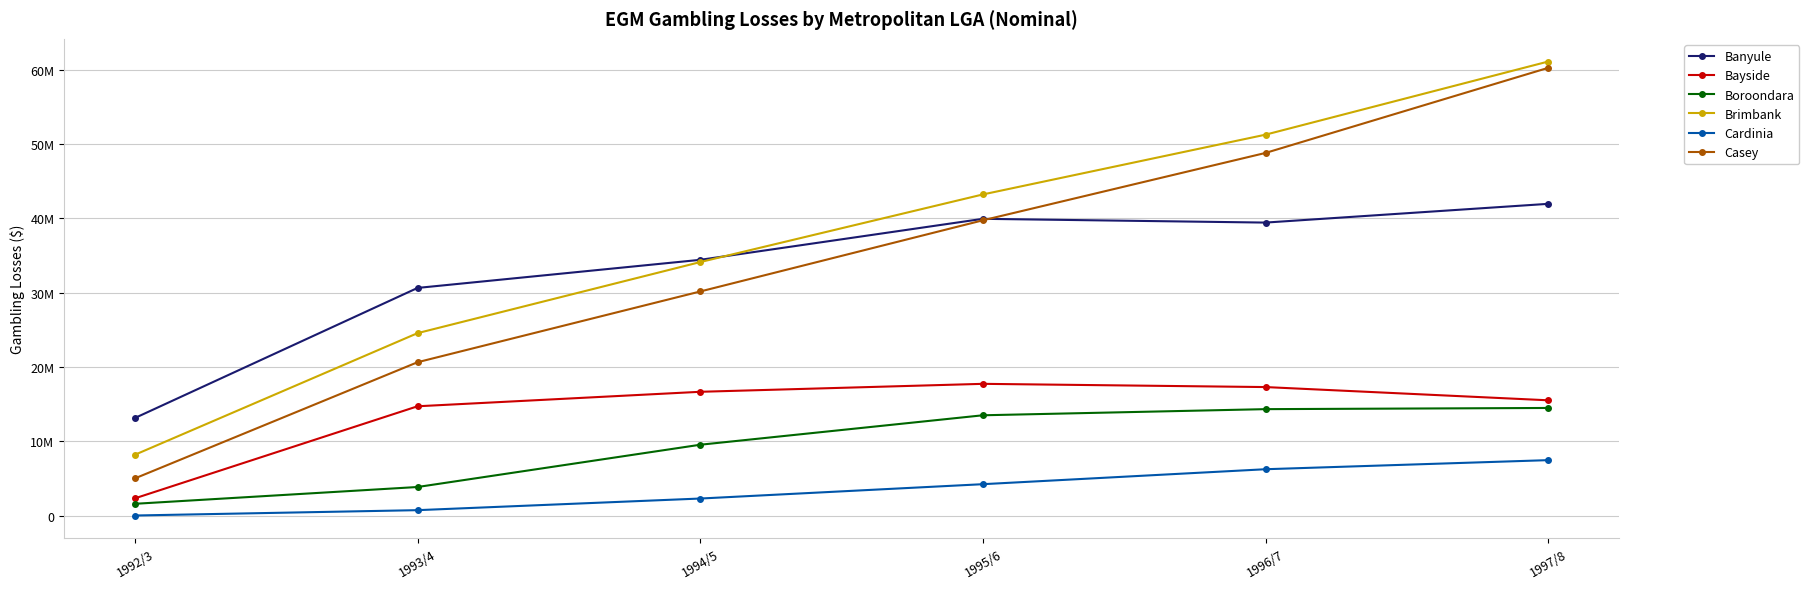

What are all the series names shown in the legend?

Banyule, Bayside, Boroondara, Brimbank, Cardinia, Casey